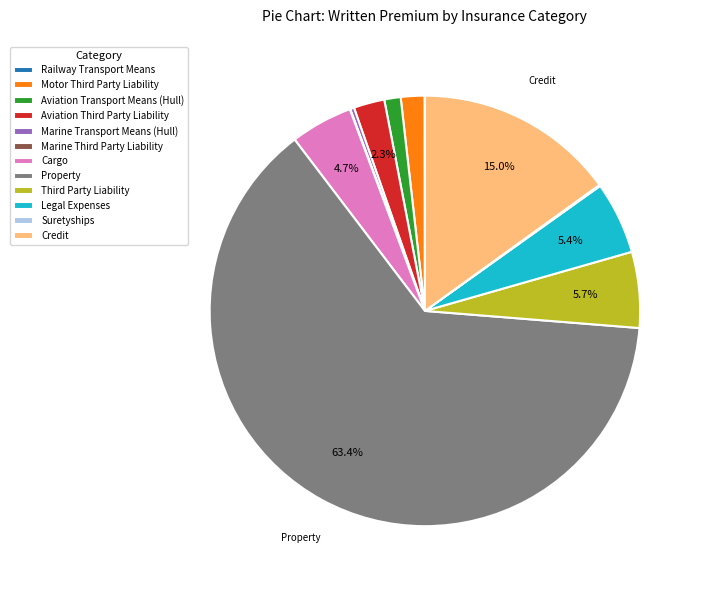

Does Credit account for over 50% of the chart?

No